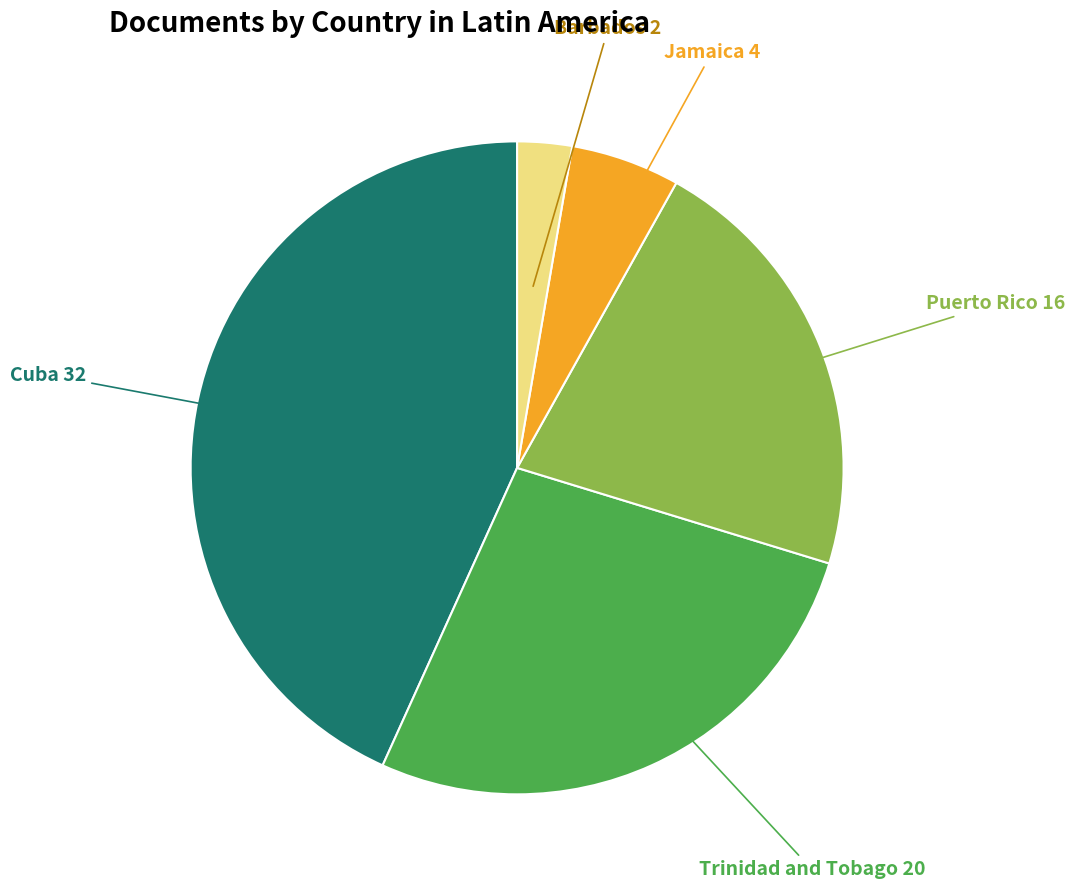

Does any single category account for the majority?

No